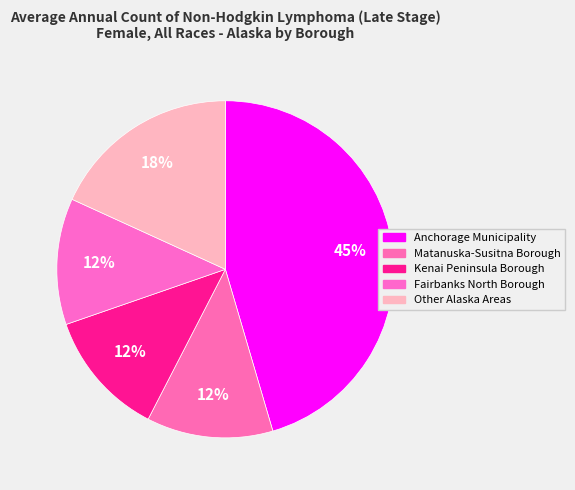

Is there a majority slice in this chart?

No